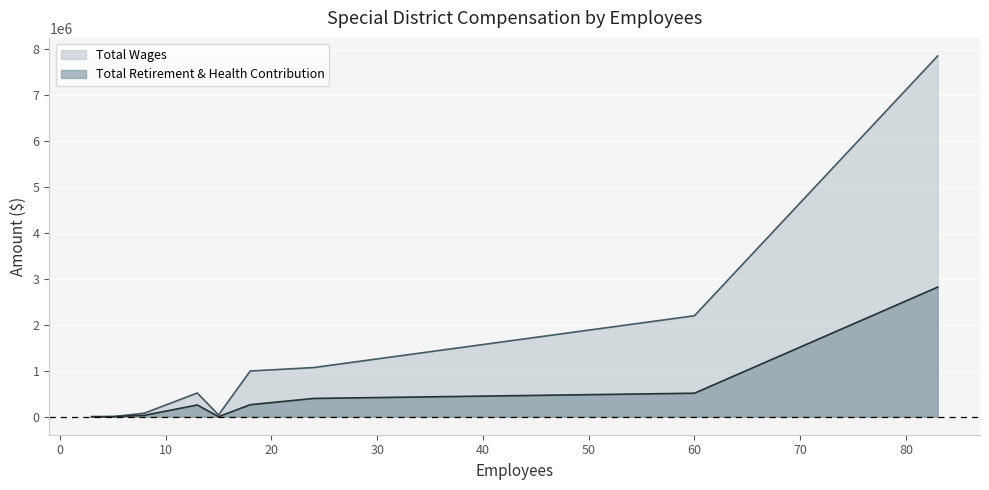

True or false: Total Retirement & Health Contribution and Total Wages intersect in this chart.

False